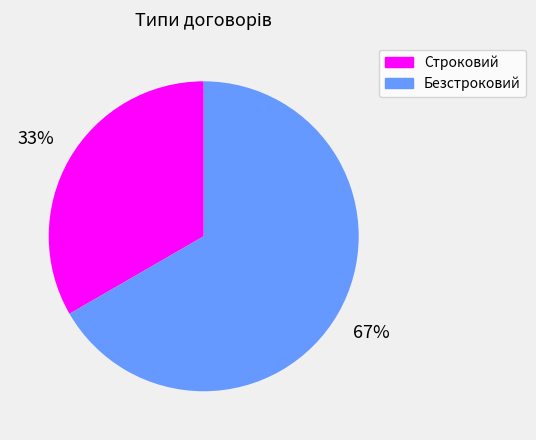

Is the sum of Строковий and Безстроковий greater than half?

Yes